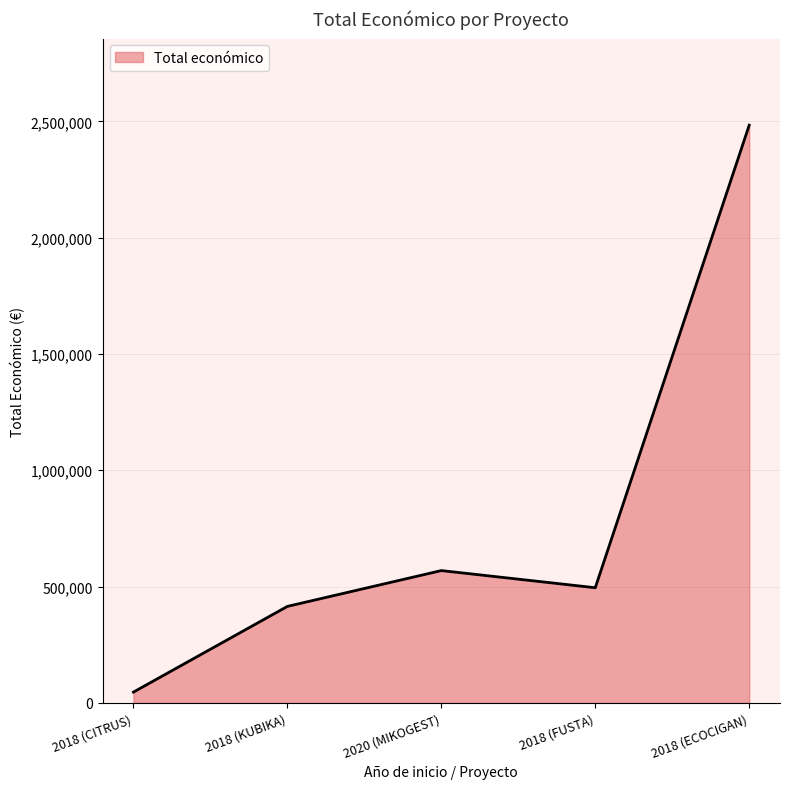

Where does the data first go above 495066?

2020 (MIKOGEST)